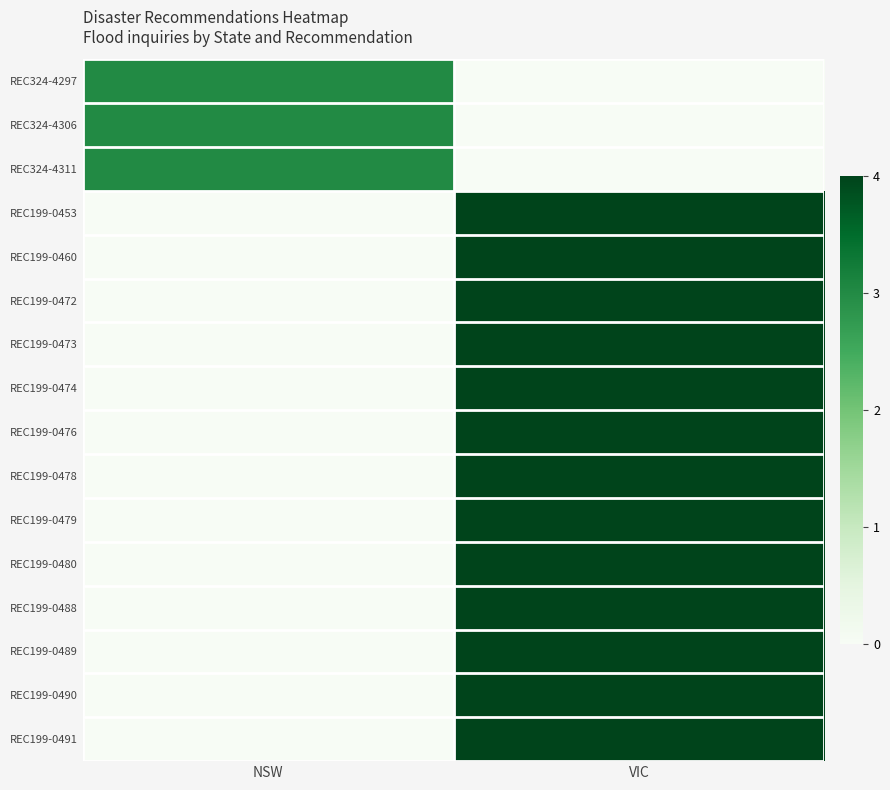

At which category is the sum across all series the highest?

VIC